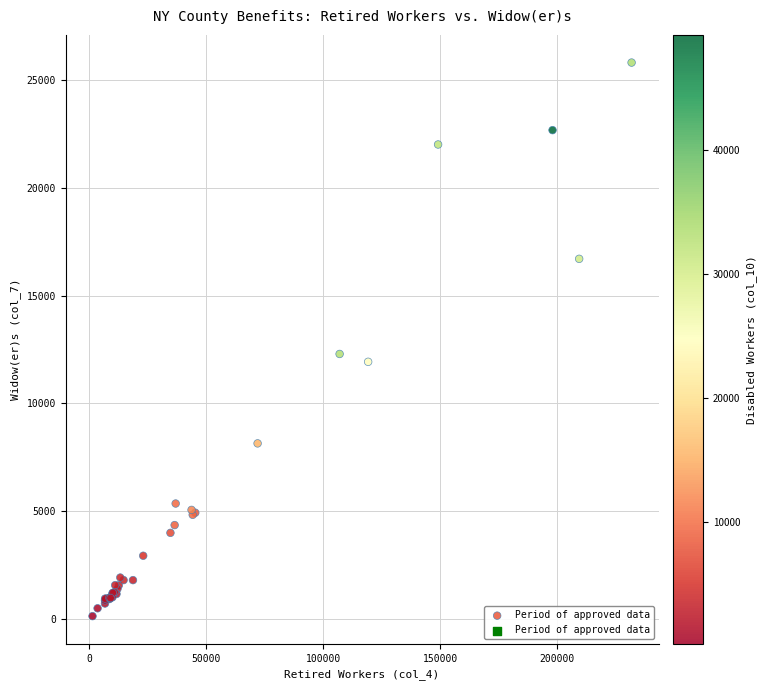

What Y value in the scatter plot is closest to 12973?

12296